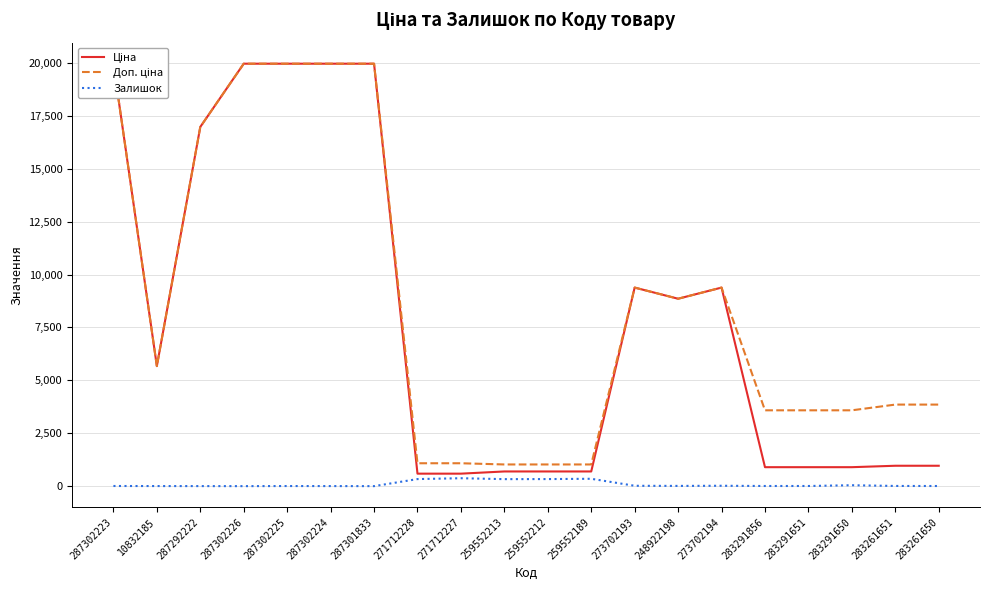

Which series changed the most between 259552213 and 283291651?

Доп. ціна